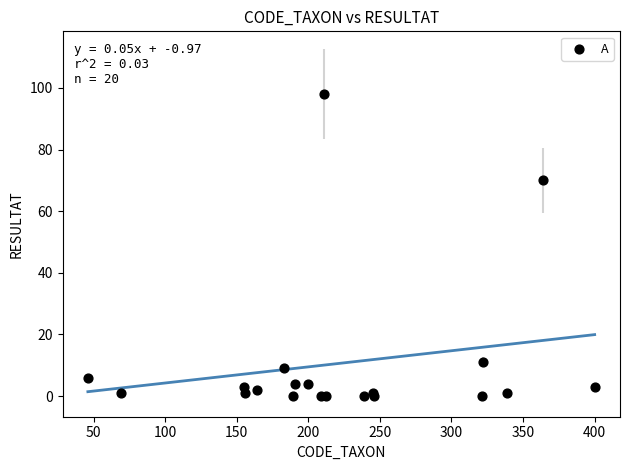

What Y value in the scatter plot is closest to 49?

70